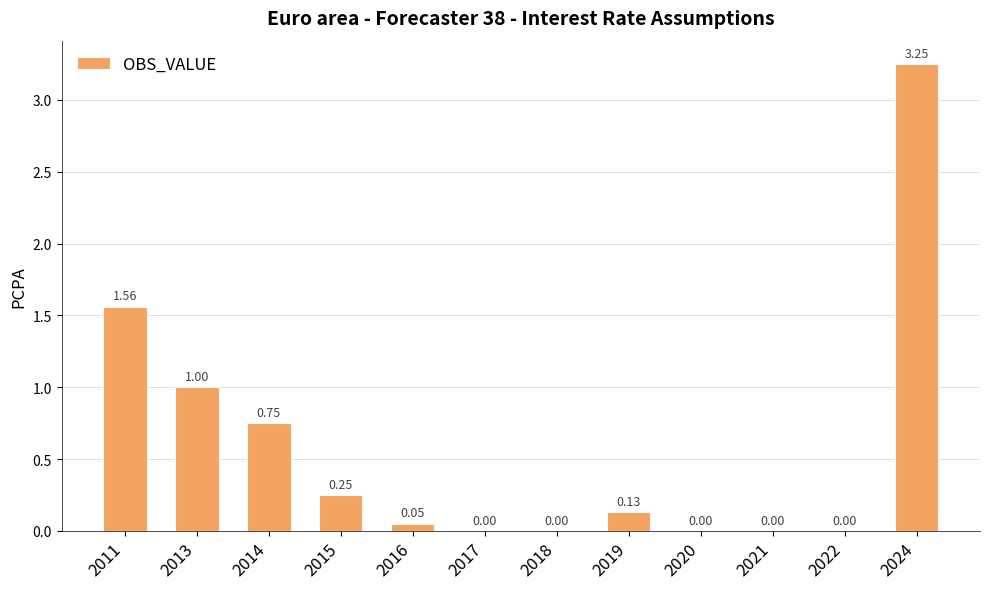

What is the sum of all values?

7.0